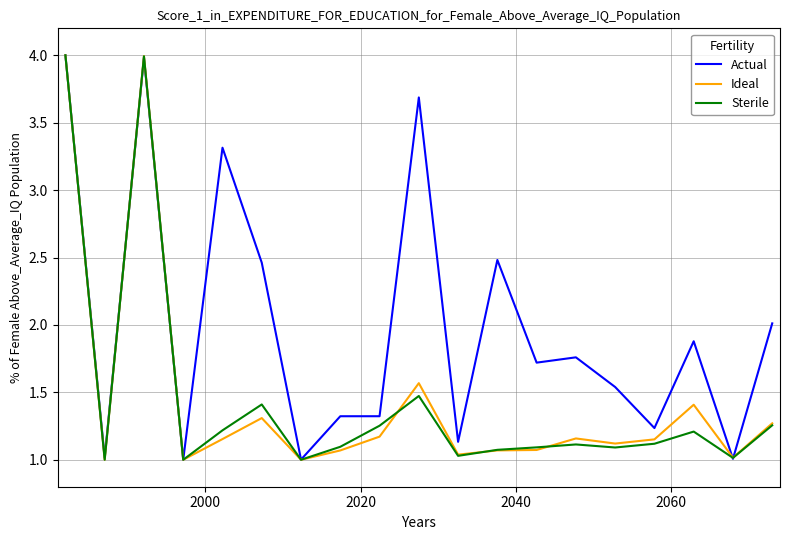

Which series has the largest total across all categories?

Actual